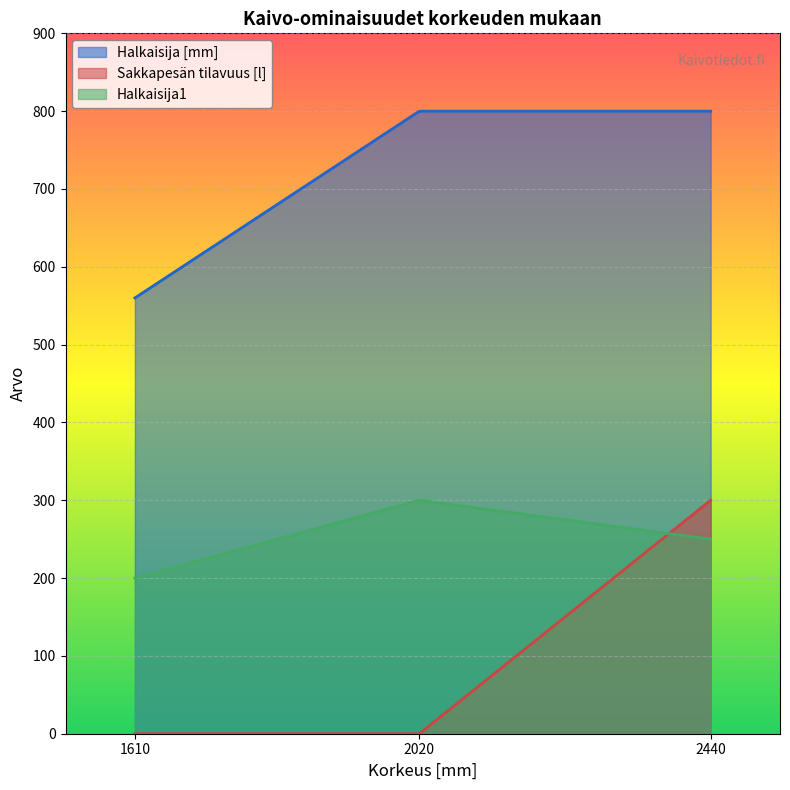

Does the chart display data point markers on the line(s)?

No